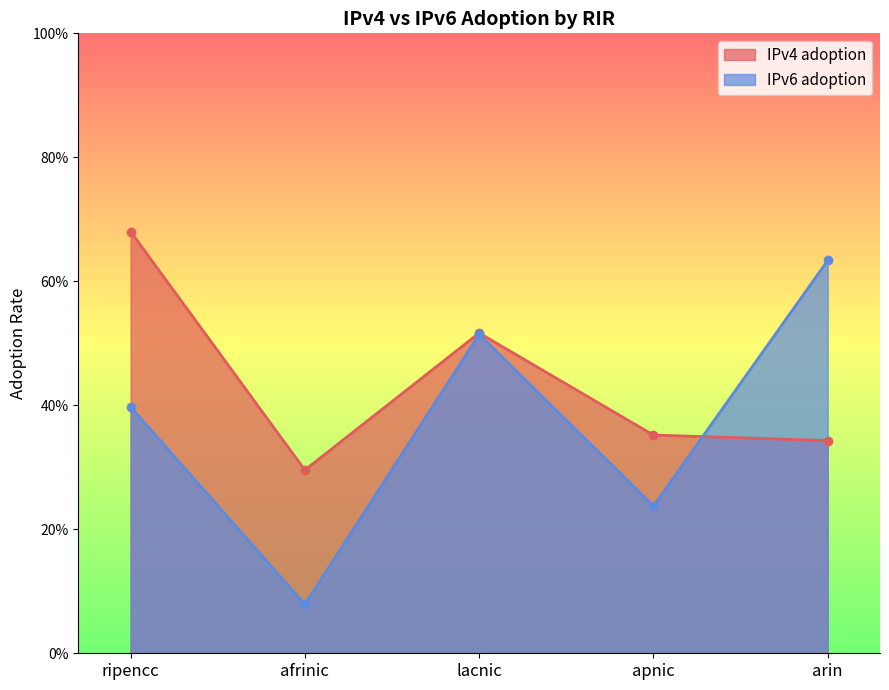

True or false: IPv6 adoption has more than 1 interior local peaks.

False